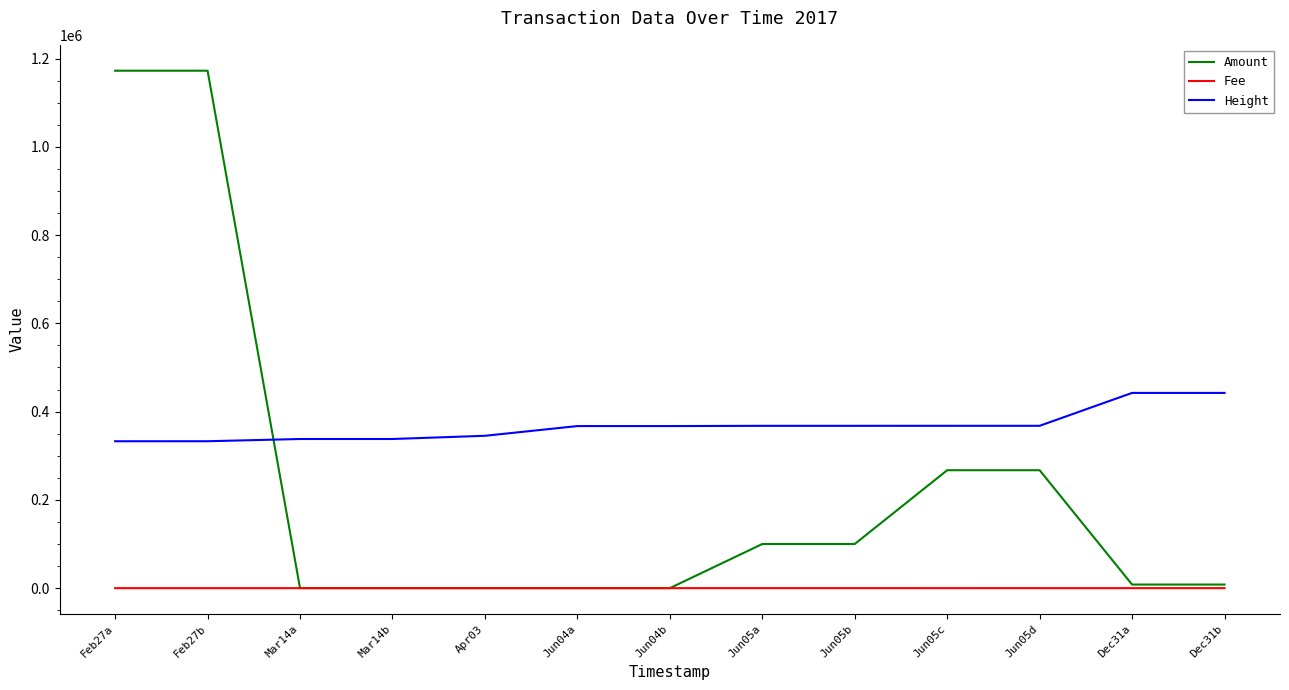

Which series has the widest spread of values?

Amount